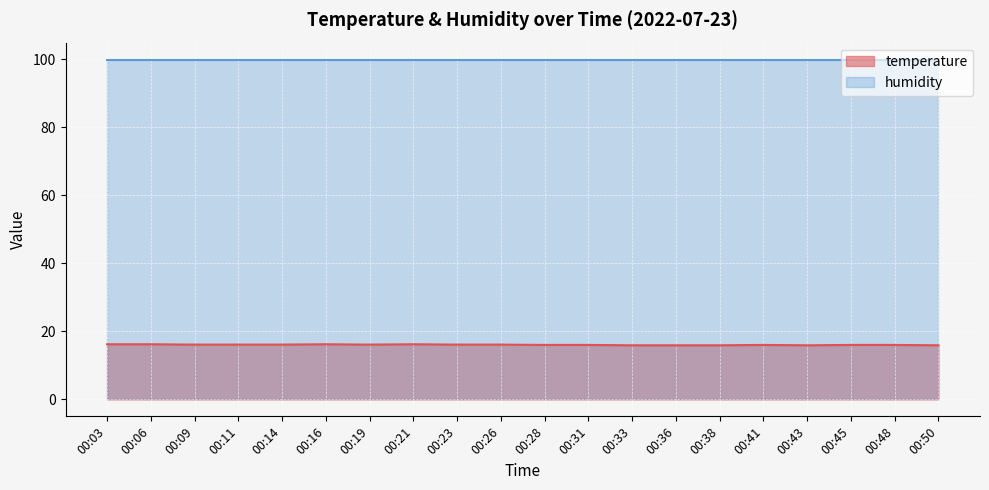

Rank the categories by value from lowest to highest.

00:33, 00:36, 00:38, 00:43, 00:50, 00:28, 00:31, 00:41, 00:45, 00:48, 00:09, 00:11, 00:14, 00:19, 00:23, 00:26, 00:03, 00:06, 00:16, 00:21